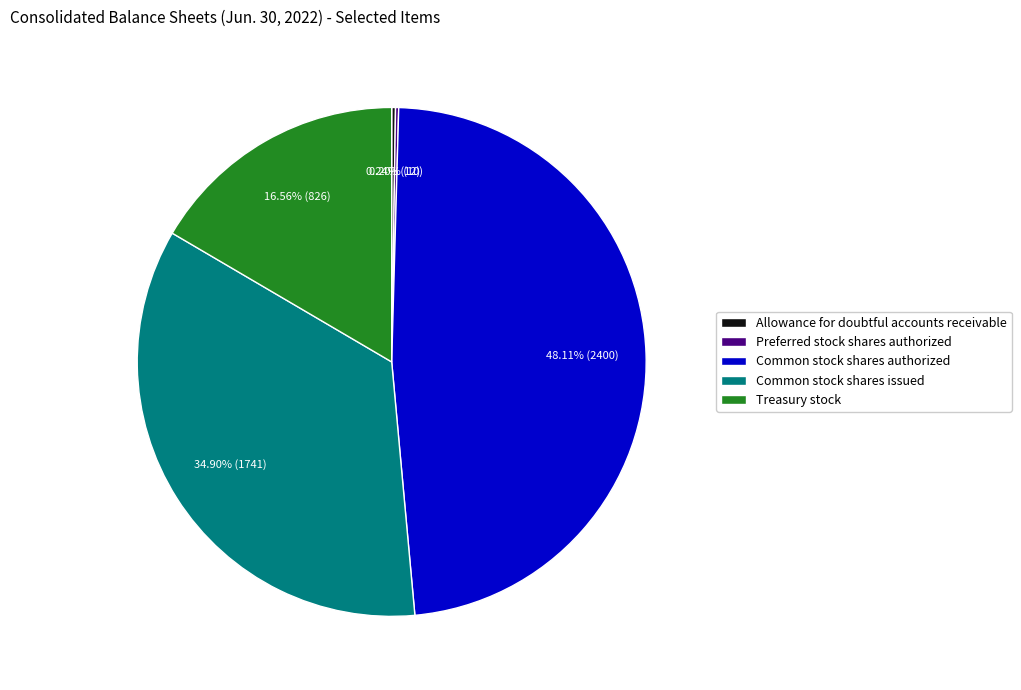

True or false: Common stock shares authorized accounts for 33% of the total.

False